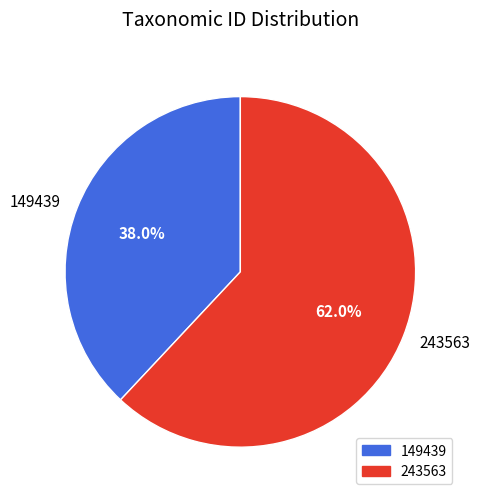

Approximately how many times larger is the value at 149439 compared to 243563?

0.6